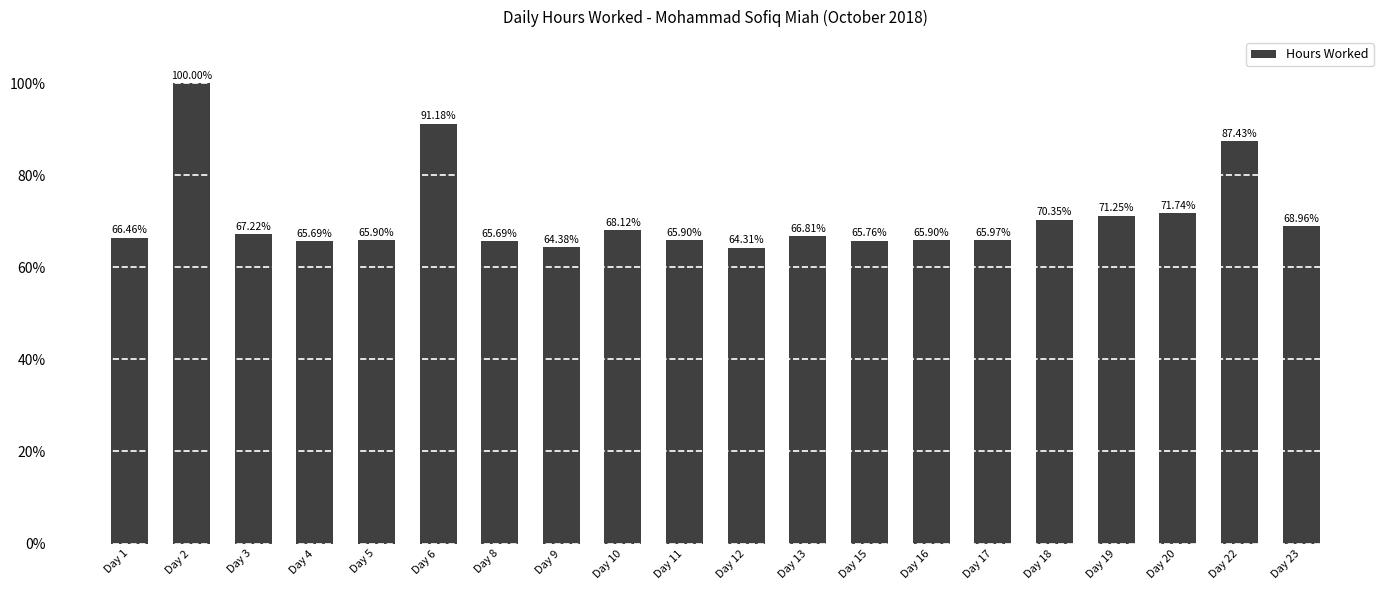

What is the difference between the maximum and minimum values?

35.7